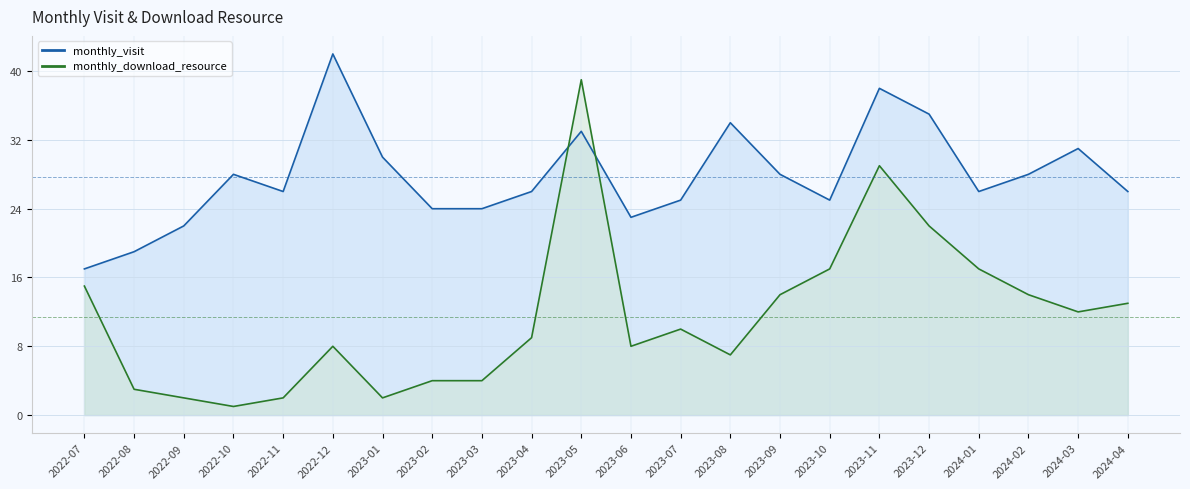

What is the difference between the monthly_visit values at 2023-06 and 2022-08?

4